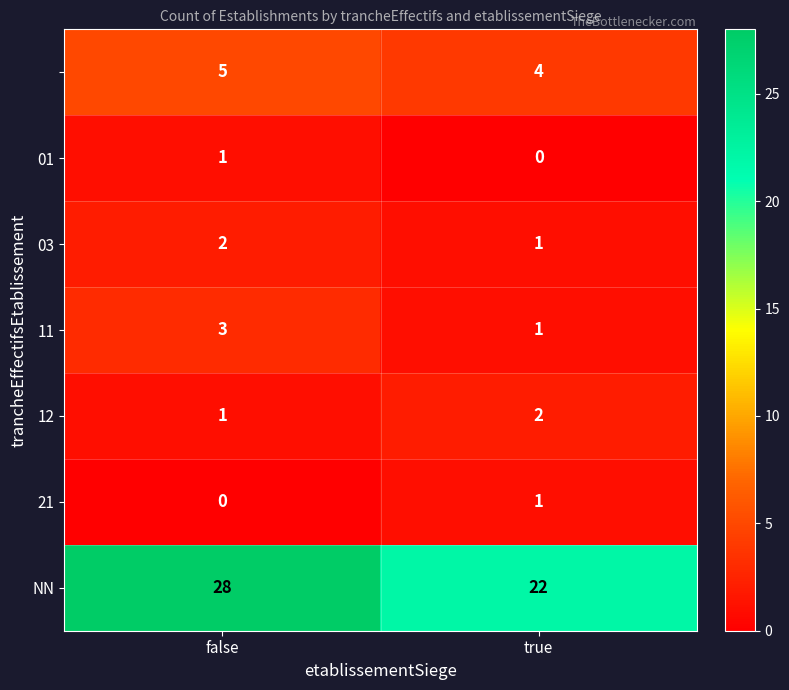

At which category is the sum across all series the highest?

false